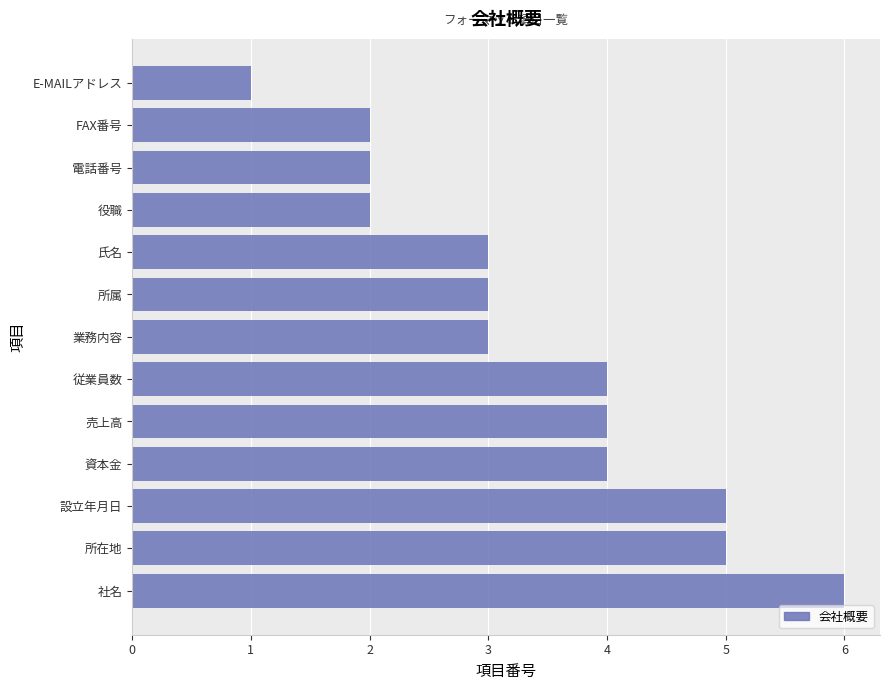

True or false: the data shows 2 at 電話番号.

True